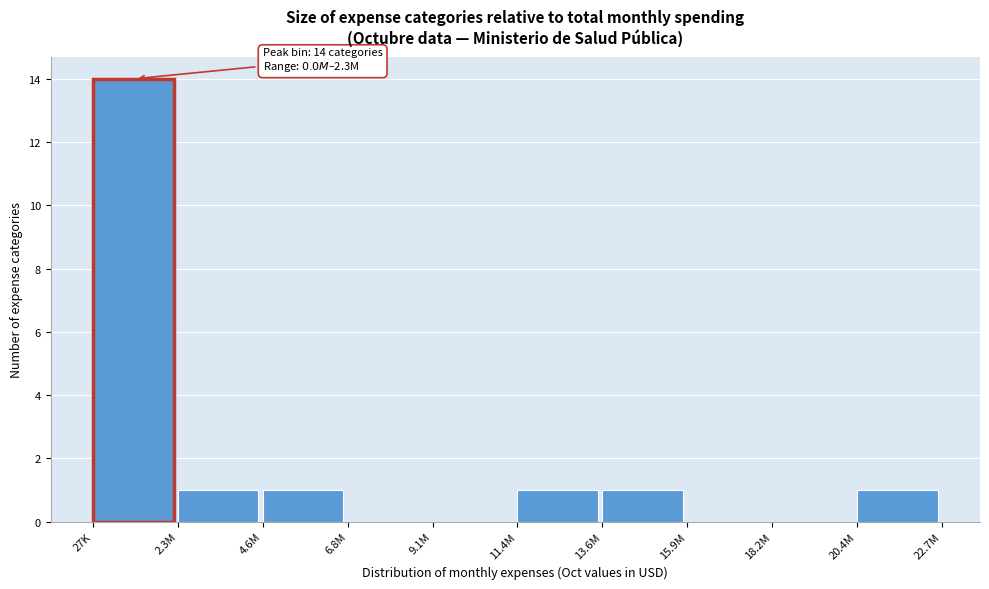

Reading left to right, what are all the values shown in this chart?

27K=14	2.3M=1	4.6M=1	6.8M=0	9.1M=0	11.4M=1	13.6M=1	15.9M=0	18.2M=0	20.4M=1